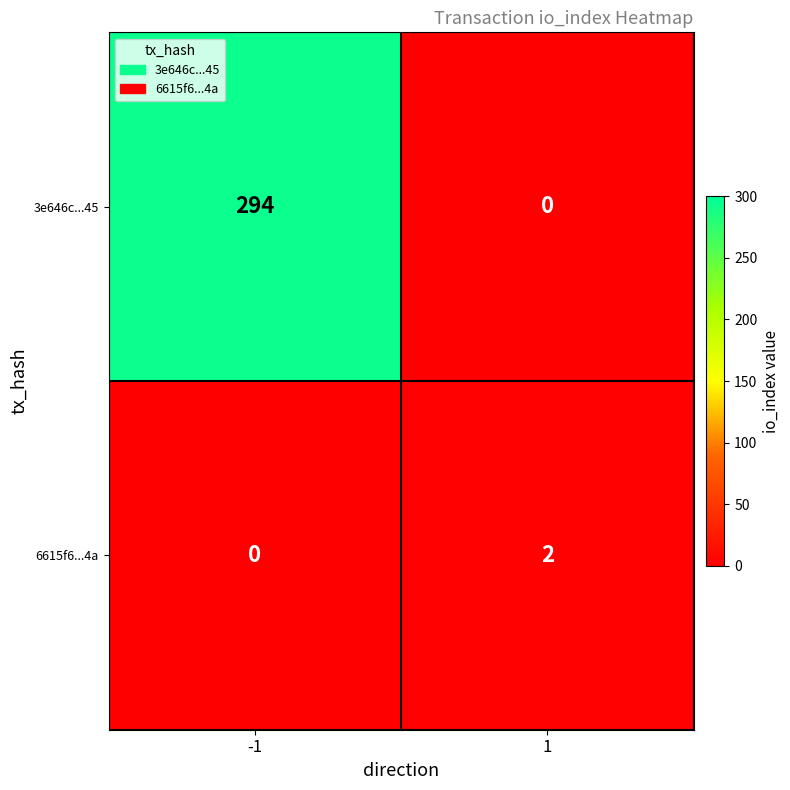

What is the average value of the 3e646c...45 series?

147